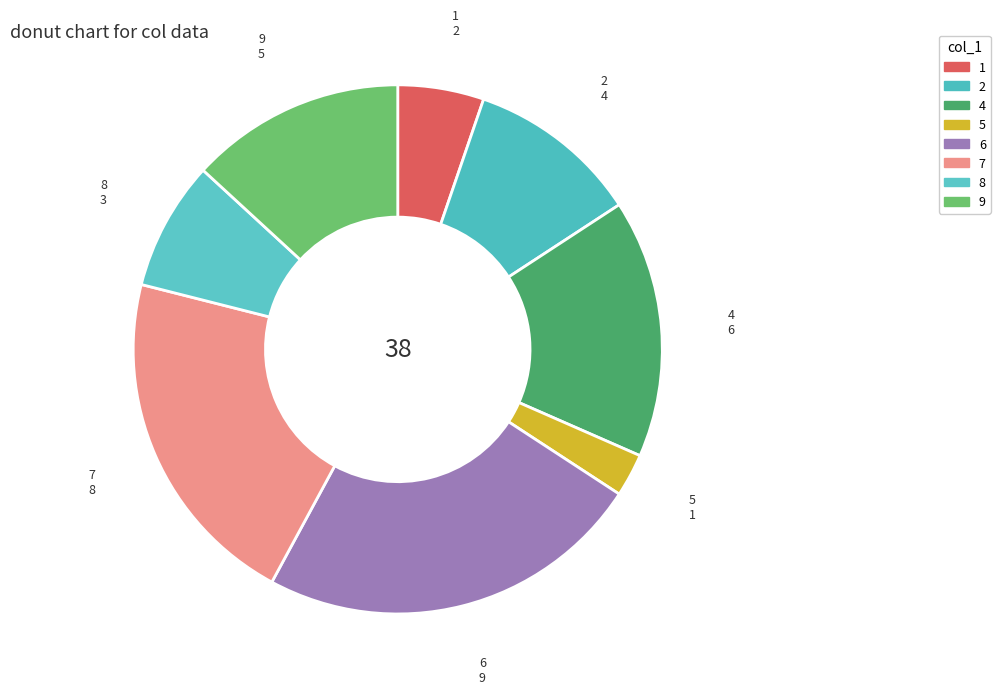

How many slices are in this pie chart?

8